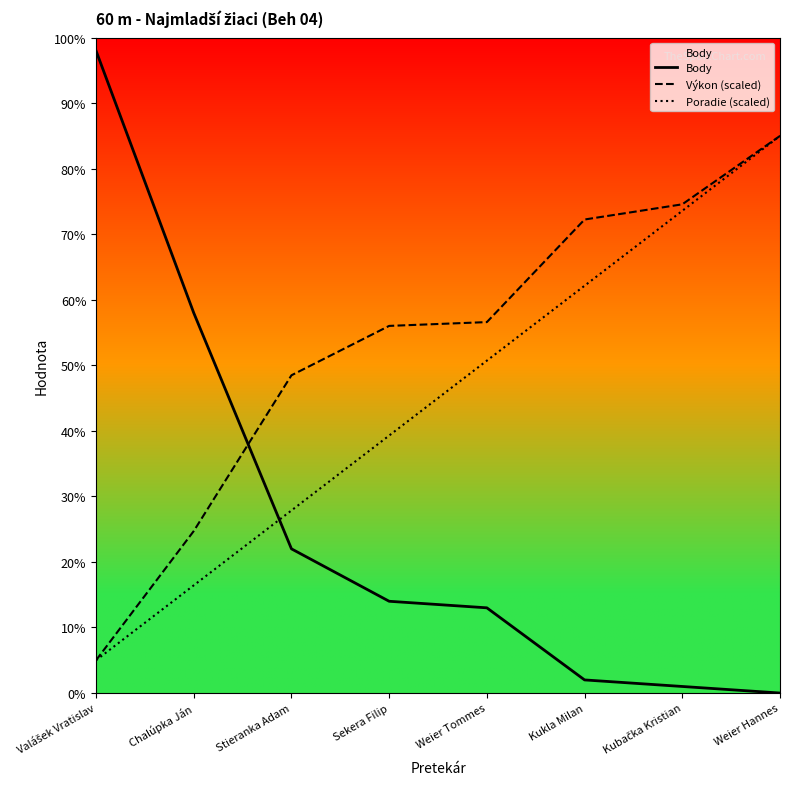

List the series in order of their overall mean, lowest first.

Body, Poradie (scaled), Výkon (scaled)